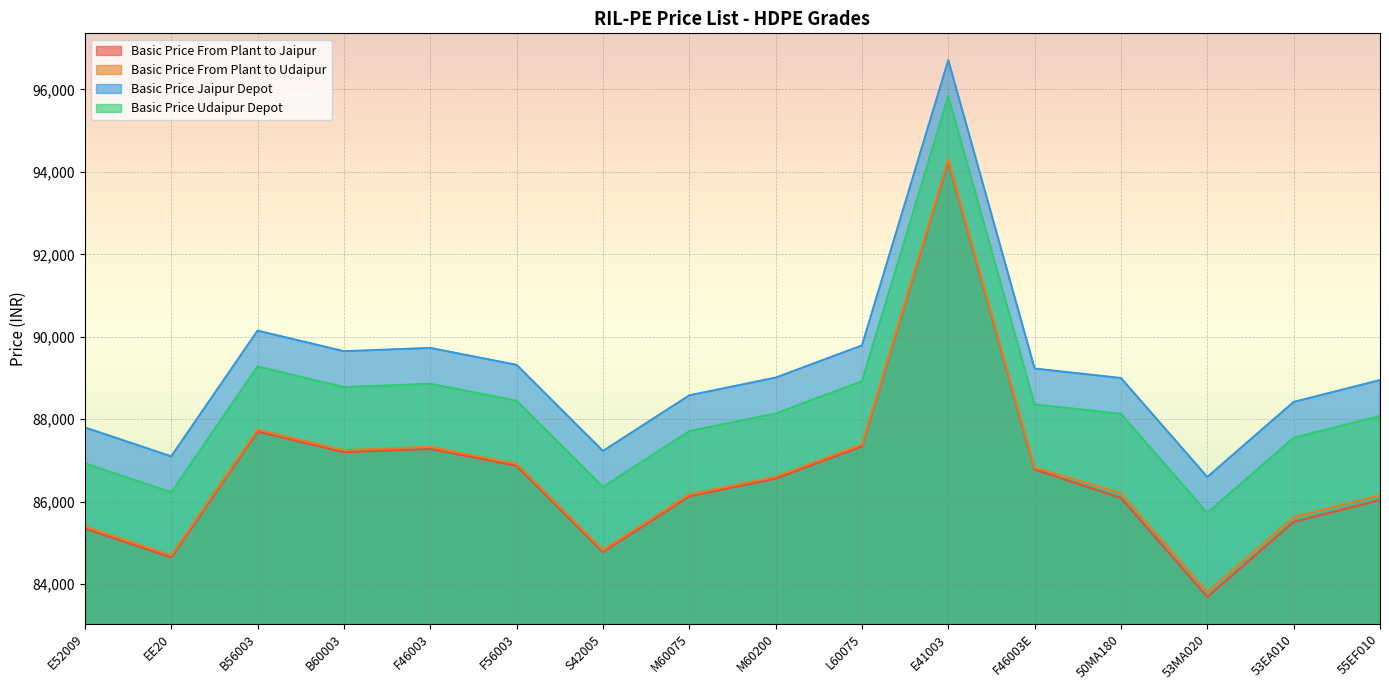

What is the total value across all series at M60075?

348600